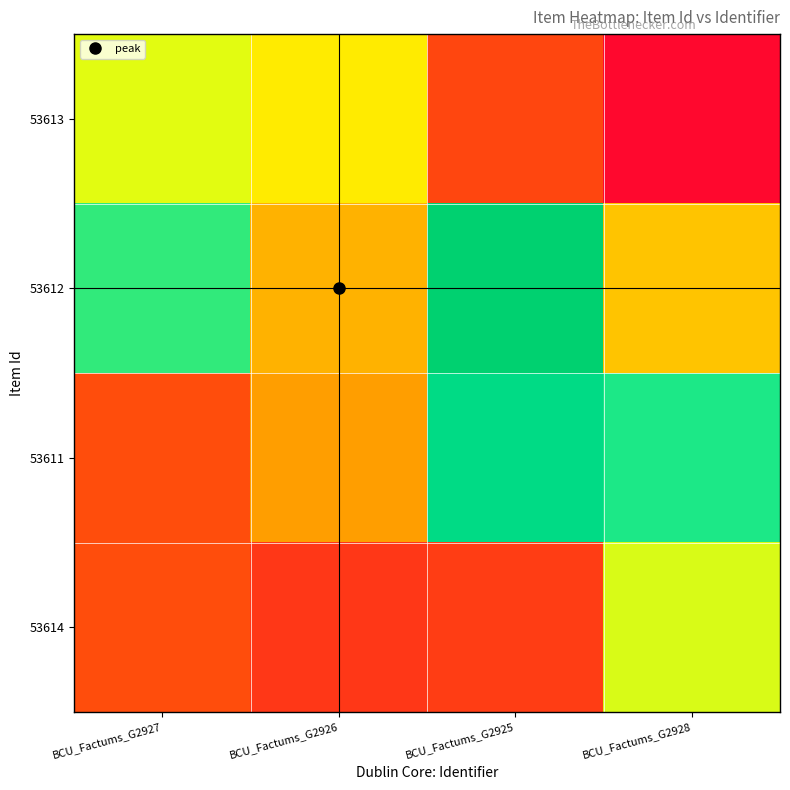

Which series has the largest range (max minus min)?

53613